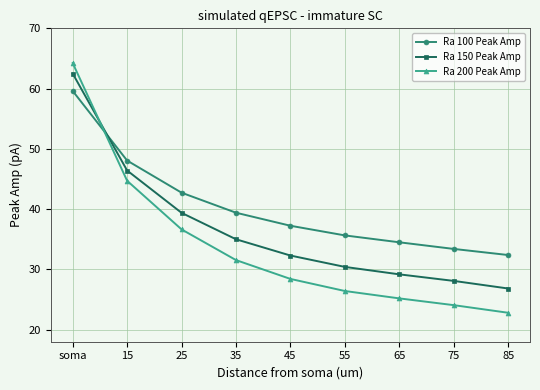

How many times do Ra 150 Peak Amp and Ra 200 Peak Amp cross each other?

1